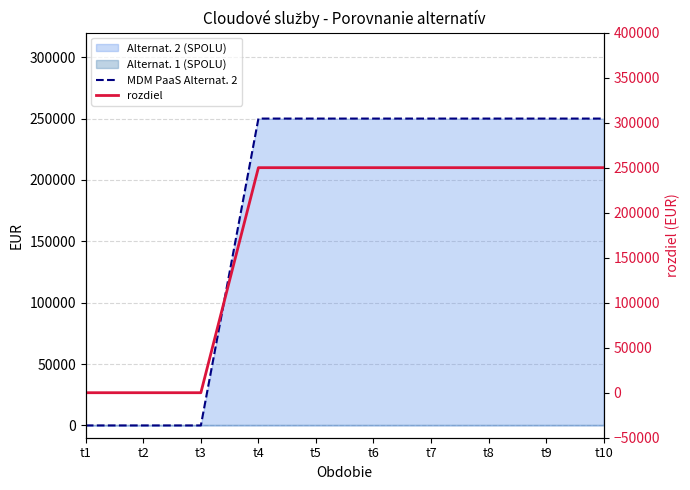

How many MDM PaaS Alternat. 2 values are between 0 and 250000?

10